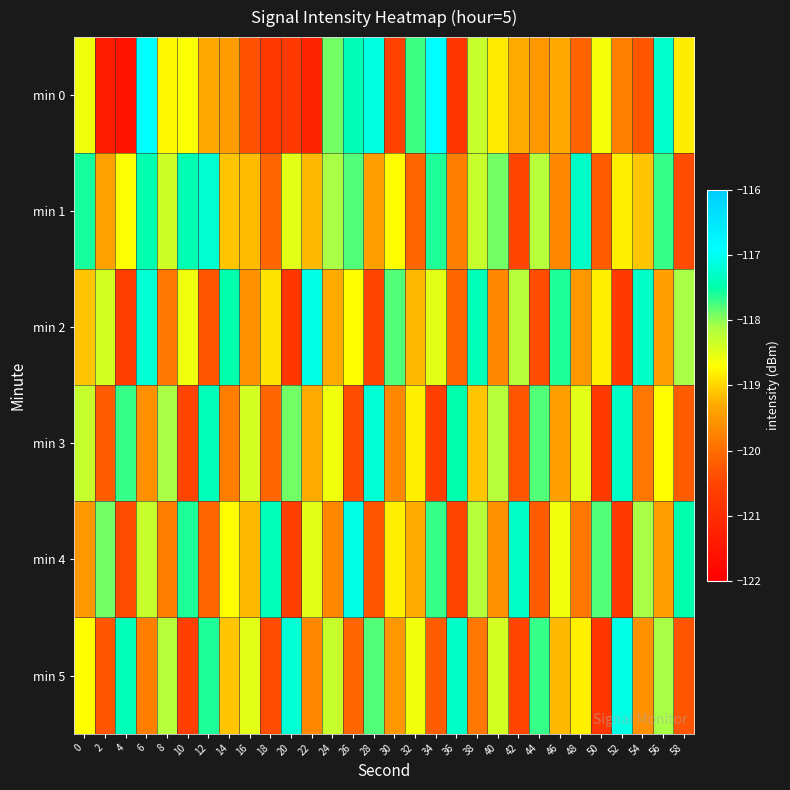

At which category is the sum across all series the highest?

6